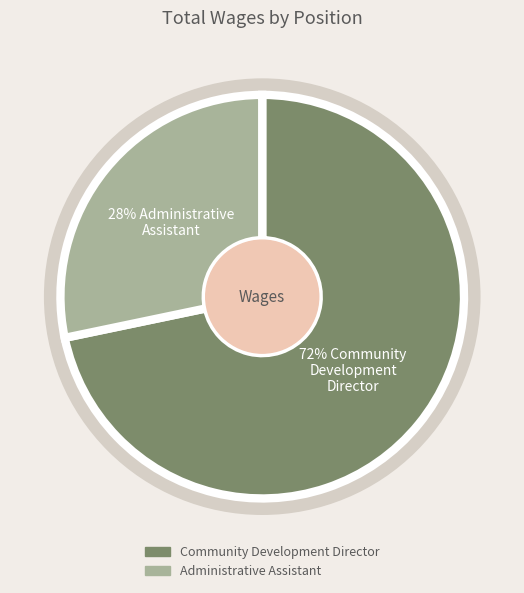

Which slice is the largest?

Community Development Director